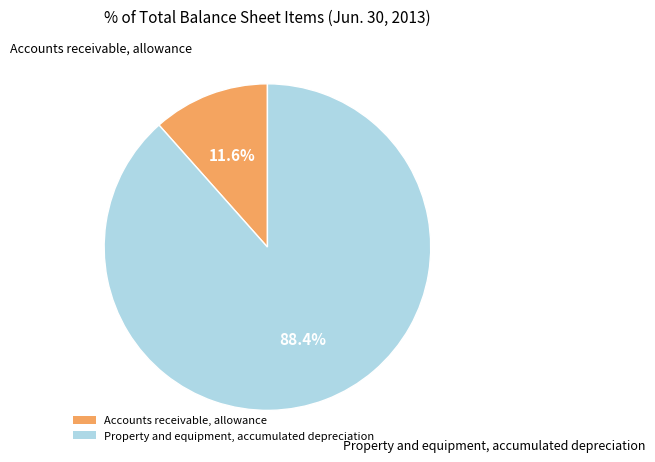

What is the ratio of the value at Property and equipment, accumulated depreciation to the value at Accounts receivable, allowance?

7.6